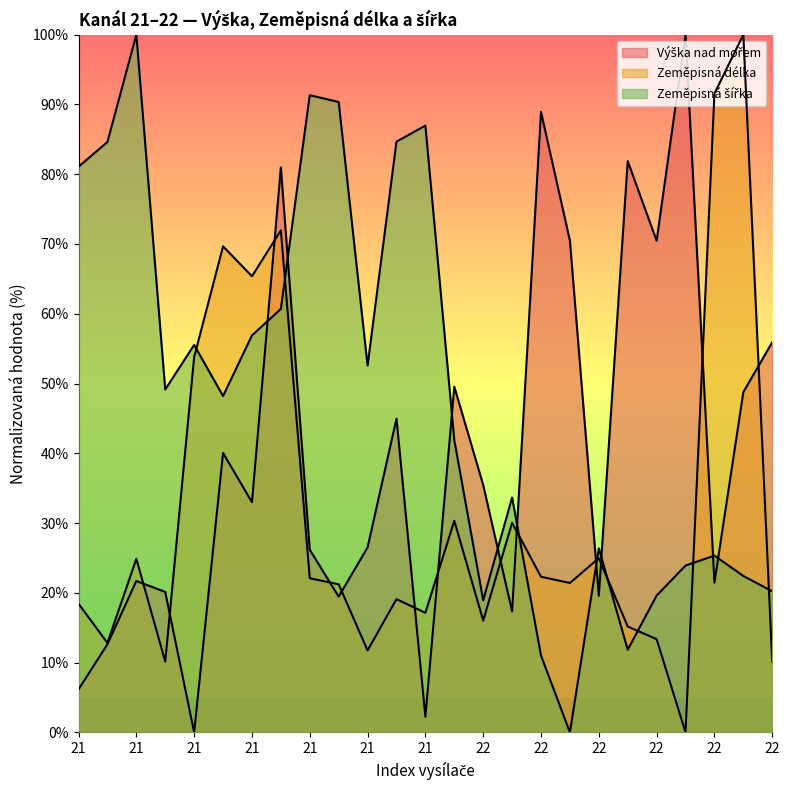

Between 21 and 22, which series saw the biggest shift?

Výška nad mořem